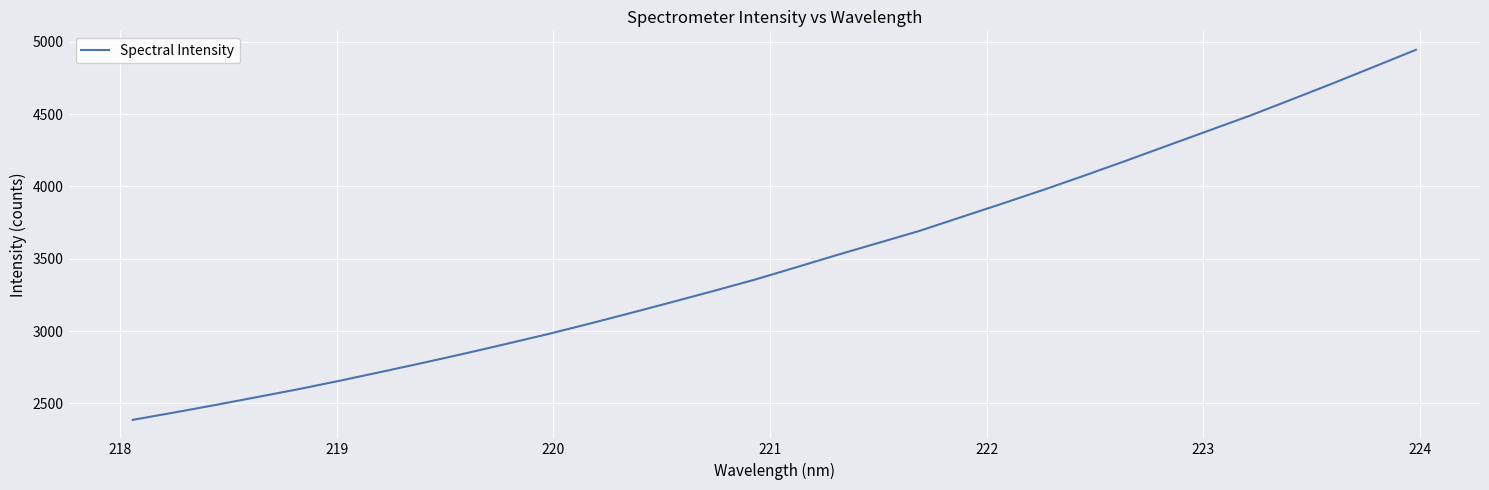

What is the greatest value displayed?

4943.9